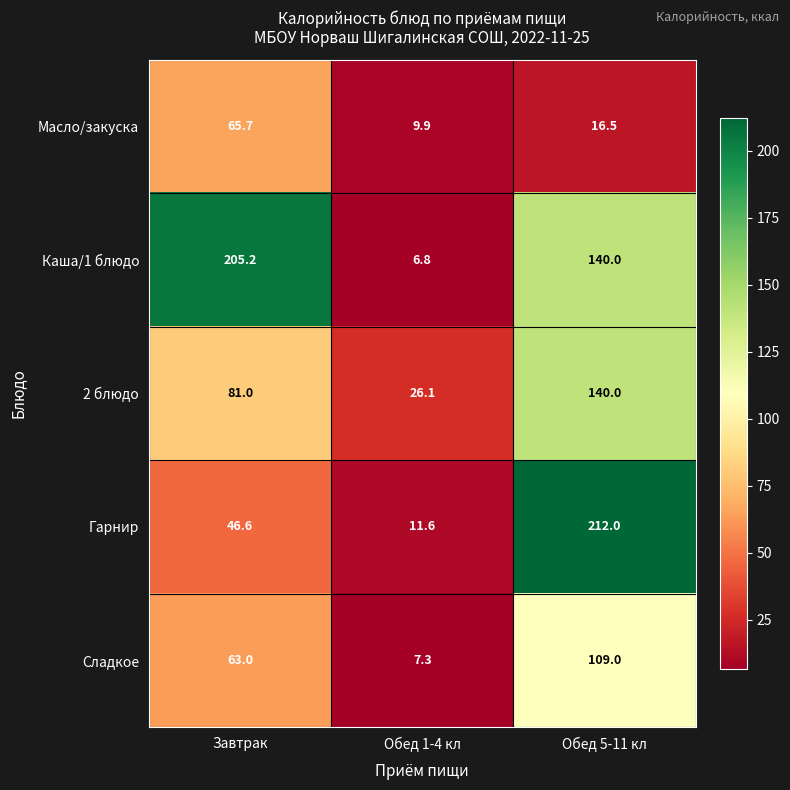

List the series in order of their peak value, highest first.

Гарнир, Каша/1 блюдо, 2 блюдо, Сладкое, Масло/закуска